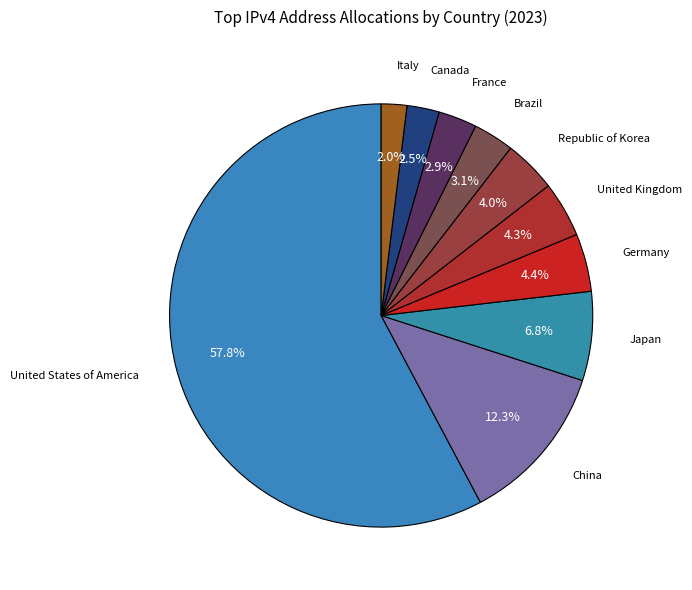

Which category accounts for the majority?

United States of America